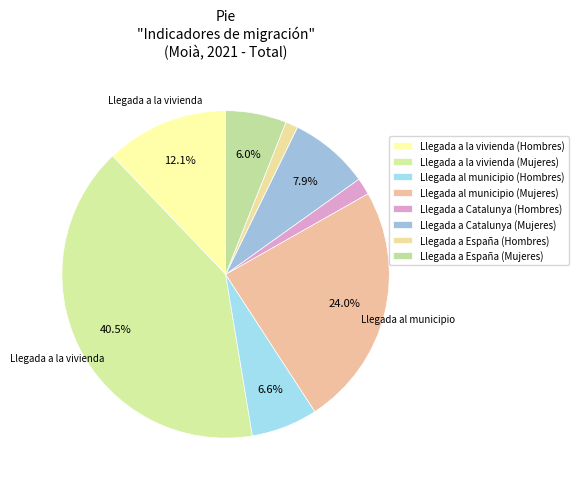

To the nearest percent, what is the average slice percentage?

12%